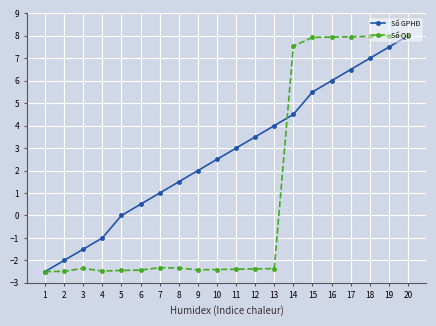

What is the greatest value displayed?

8.0